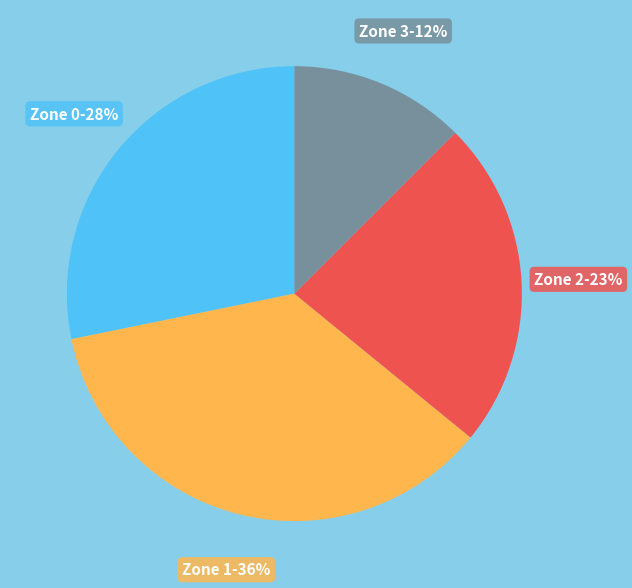

To the nearest percent, what is the average slice percentage?

25%